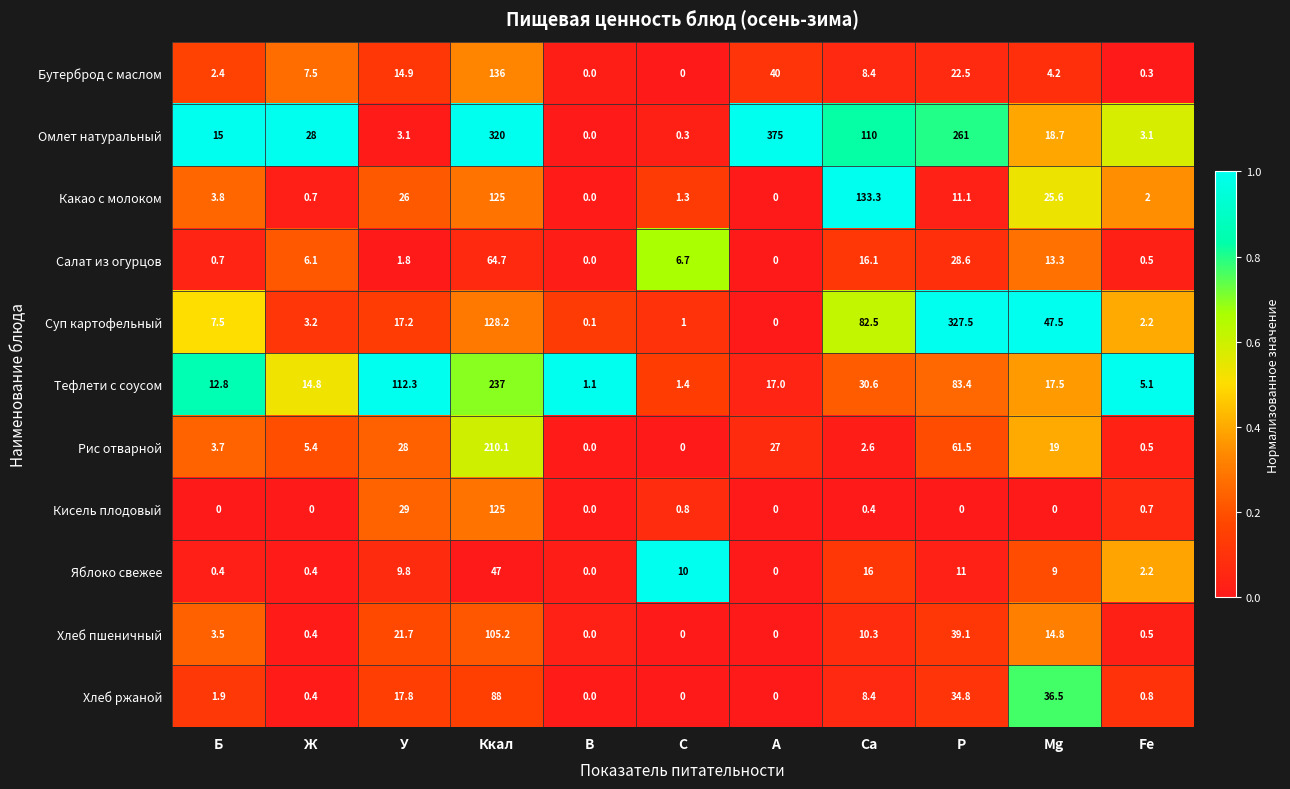

List the series in order of their peak value, highest first.

Омлет натуральный, Суп картофельный, Тефлети с соусом, Рис отварной, Бутерброд с маслом, Какао с молоком, Кисель плодовый, Хлеб пшеничный, Хлеб ржаной, Салат из огурцов, Яблоко свежее